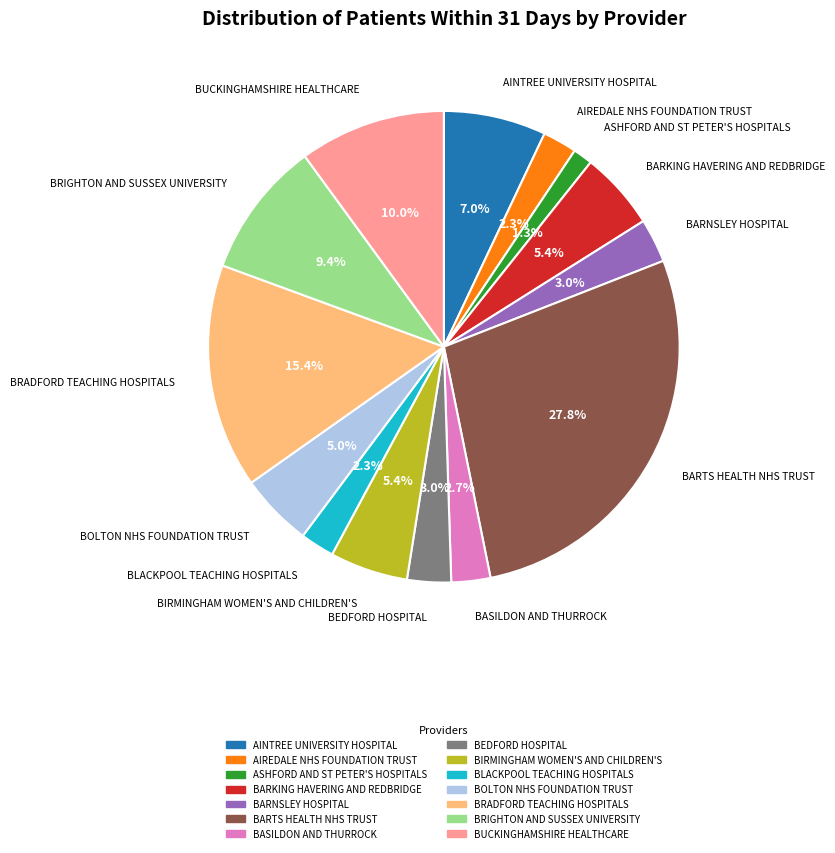

Approximately how many times larger is the value at BLACKPOOL TEACHING HOSPITALS compared to BOLTON NHS FOUNDATION TRUST?

0.5